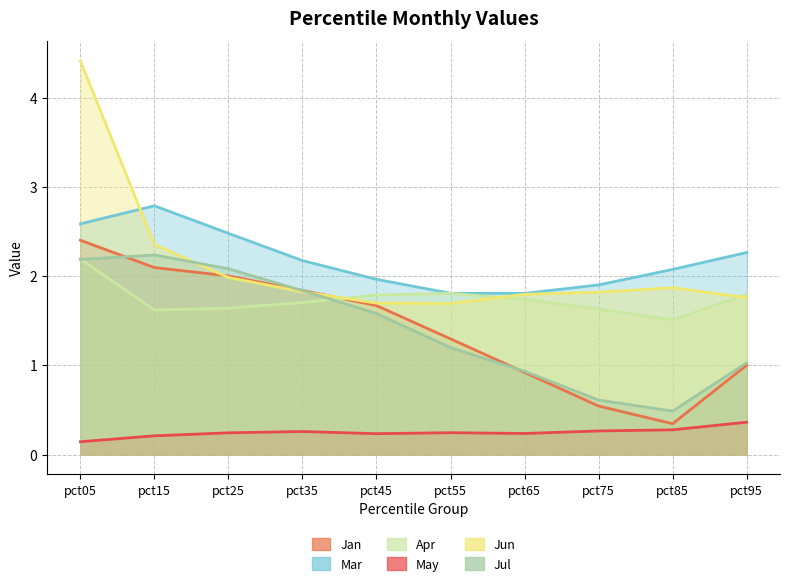

At how many categories does at least one series exceed 3?

1